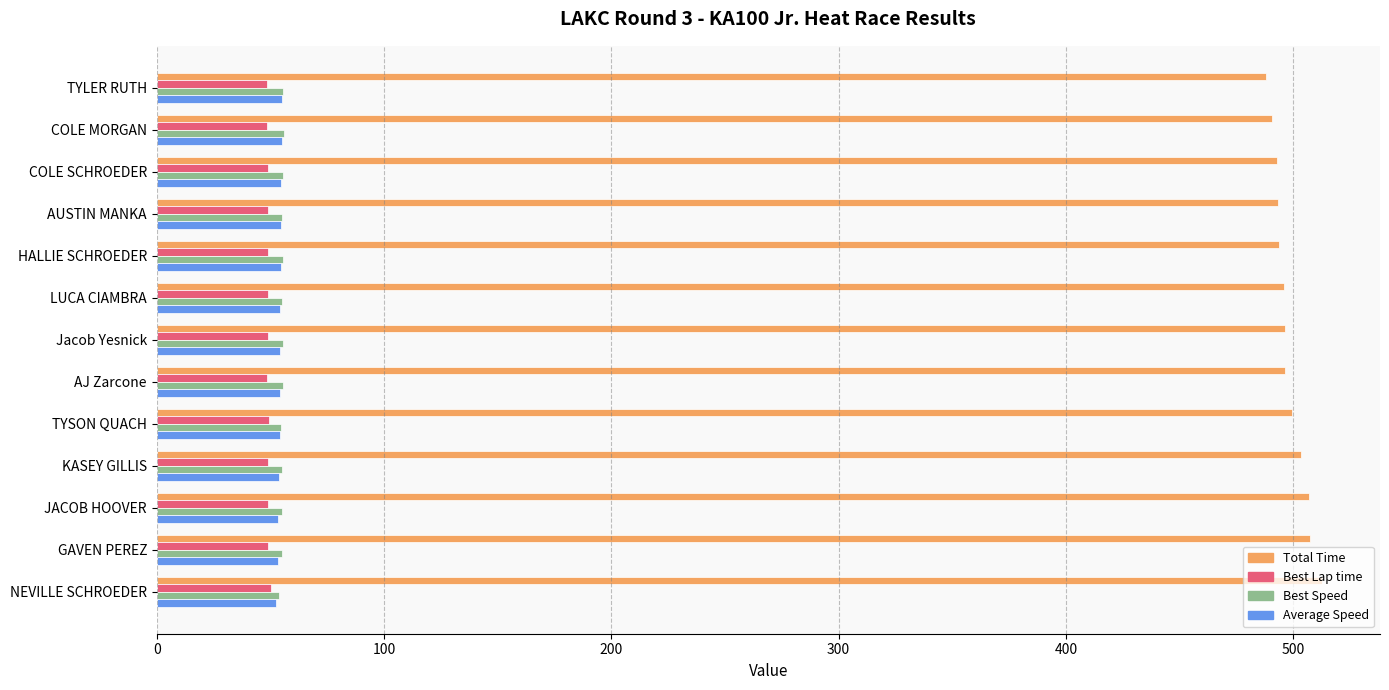

What value does the Average Speed series have at NEVILLE SCHROEDER?

52.7